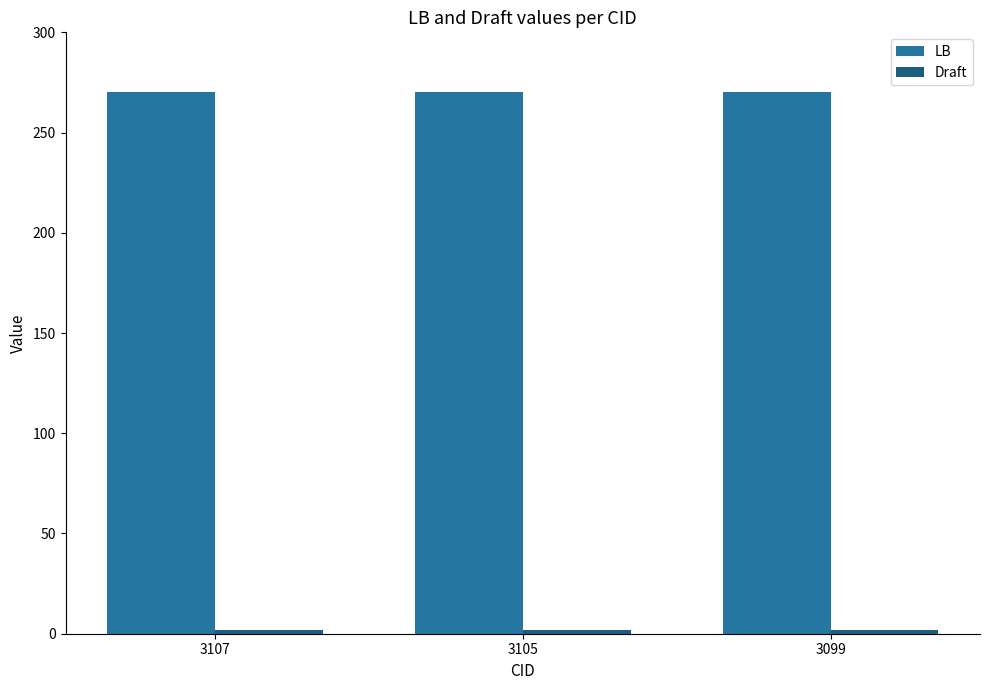

What is the average value of the LB series?

270